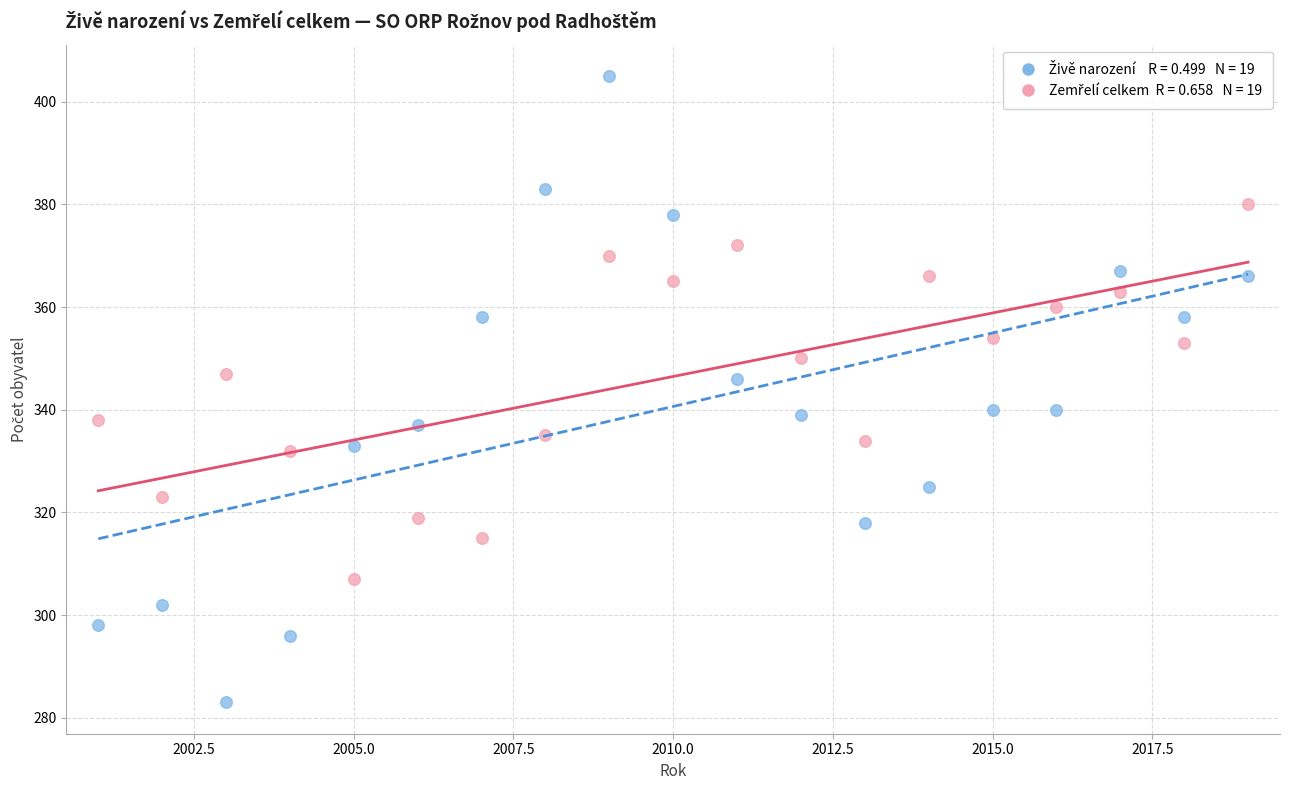

Across all data points, what is the range of X values (max minus min)?

18